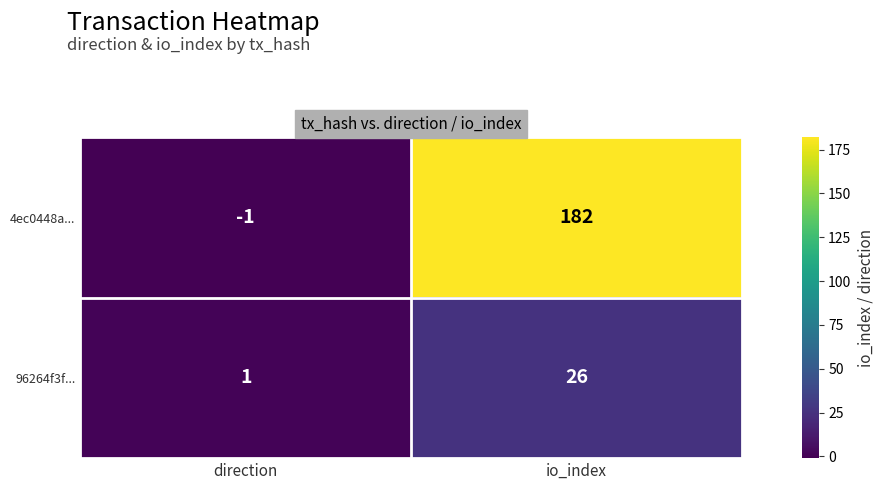

Which label corresponds to the largest value in the chart?

io_index